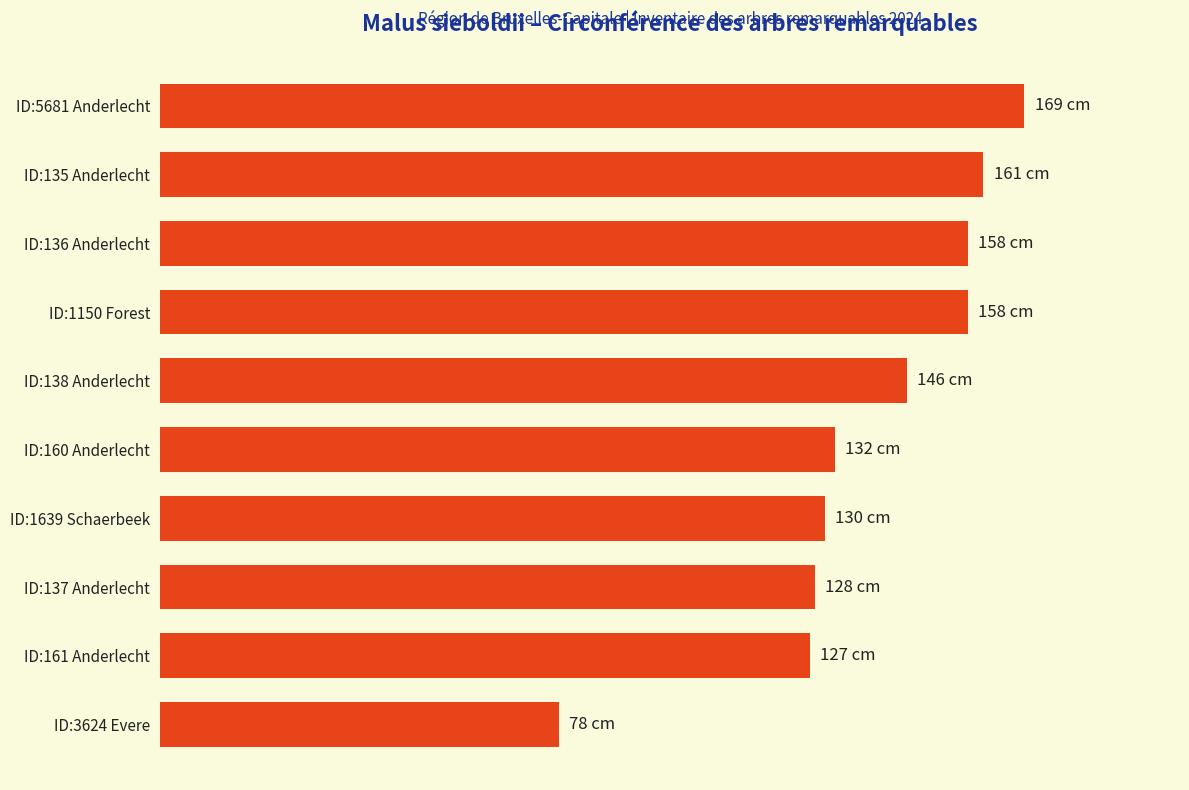

What is the difference between the maximum and second lowest values?

42